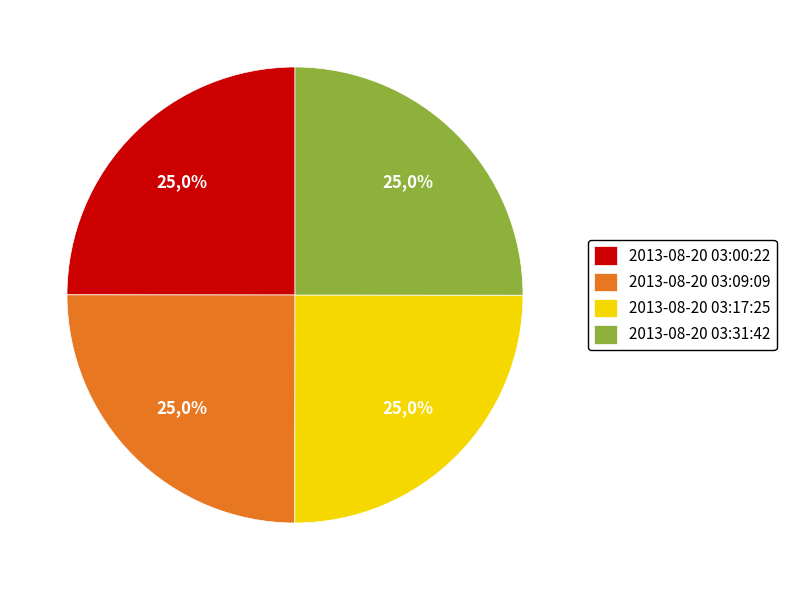

What is the smallest slice in the pie chart?

2013-08-20 03:00:22